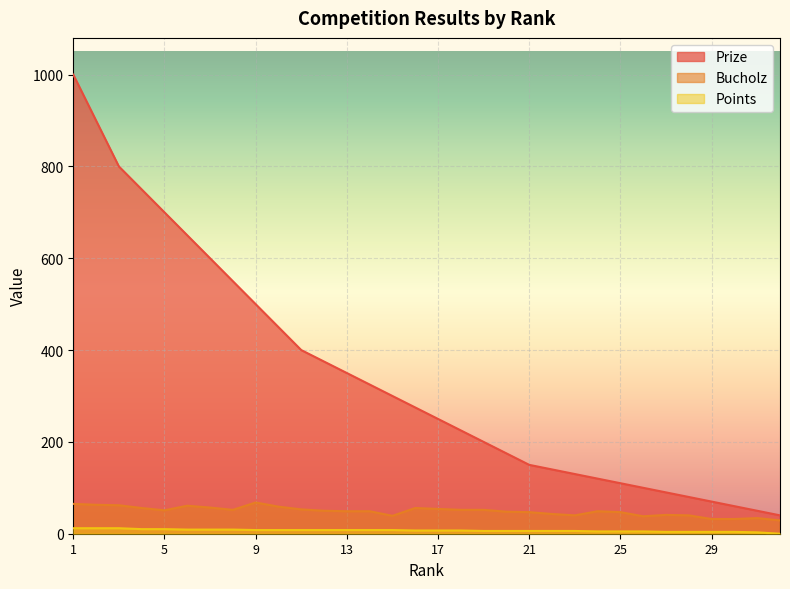

How many lines are shown in the chart?

3